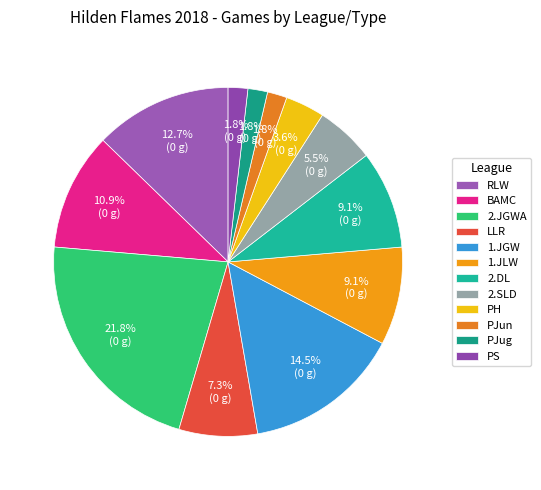

True or false: 2.SLD accounts for 17% of the total.

False